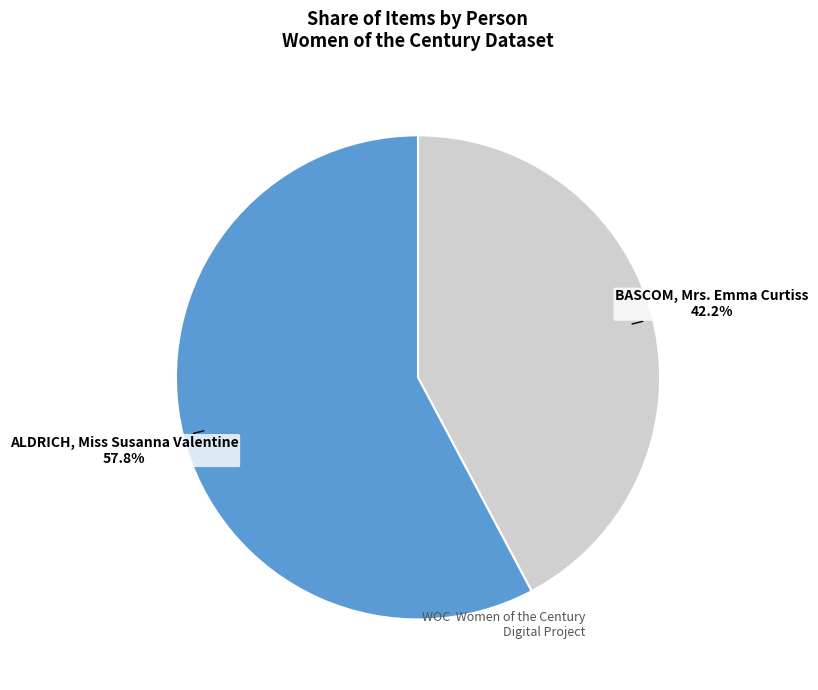

Does any single category account for the majority?

Yes